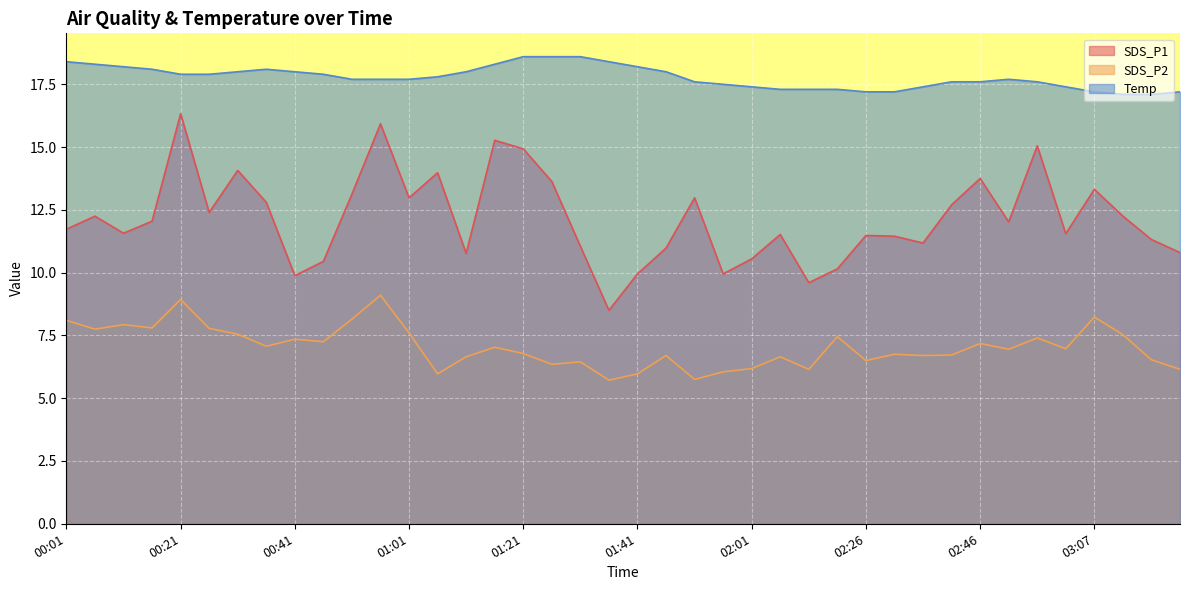

True or false: SDS_P2 and Temp intersect in this chart.

False